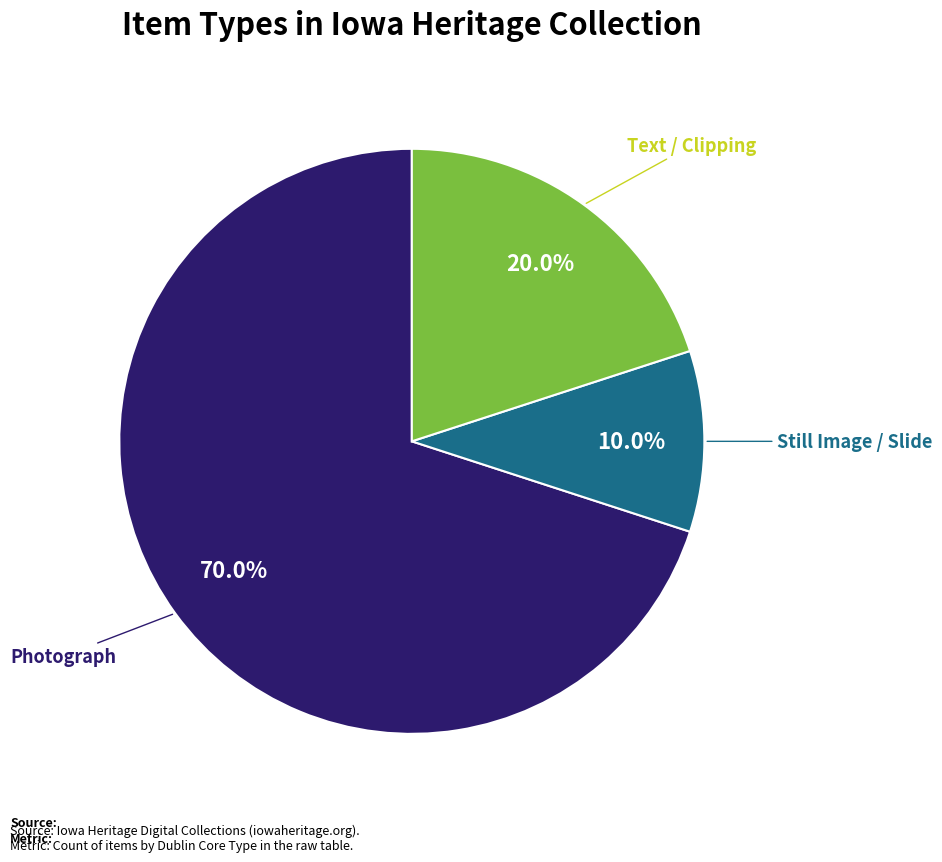

Does any single category account for the majority?

Yes